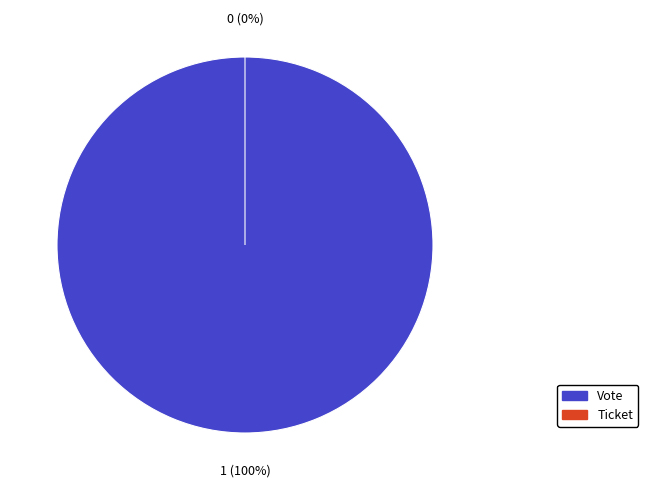

Is Ticket the majority of the pie?

No